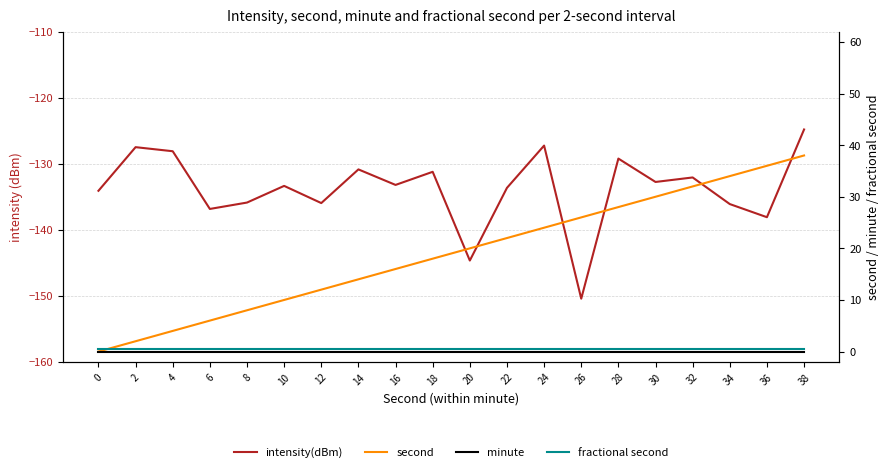

The value of minute at 30 is 0.0. True or false?

True